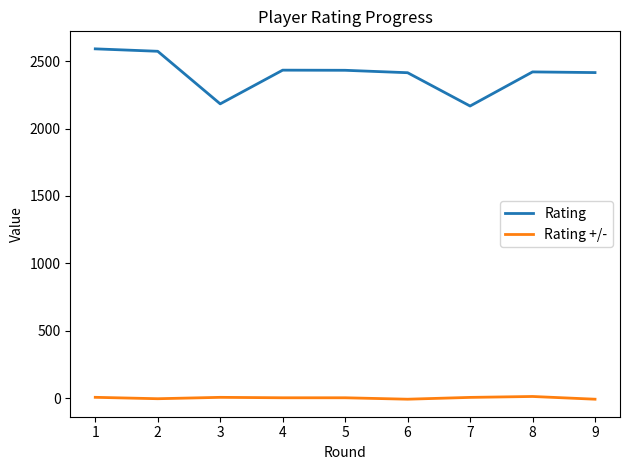

What is the difference between the highest and lowest values at 8?

2407.2